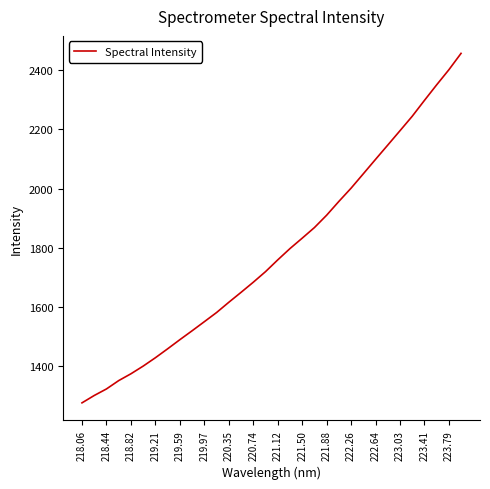

What is the smallest value displayed?

1276.3